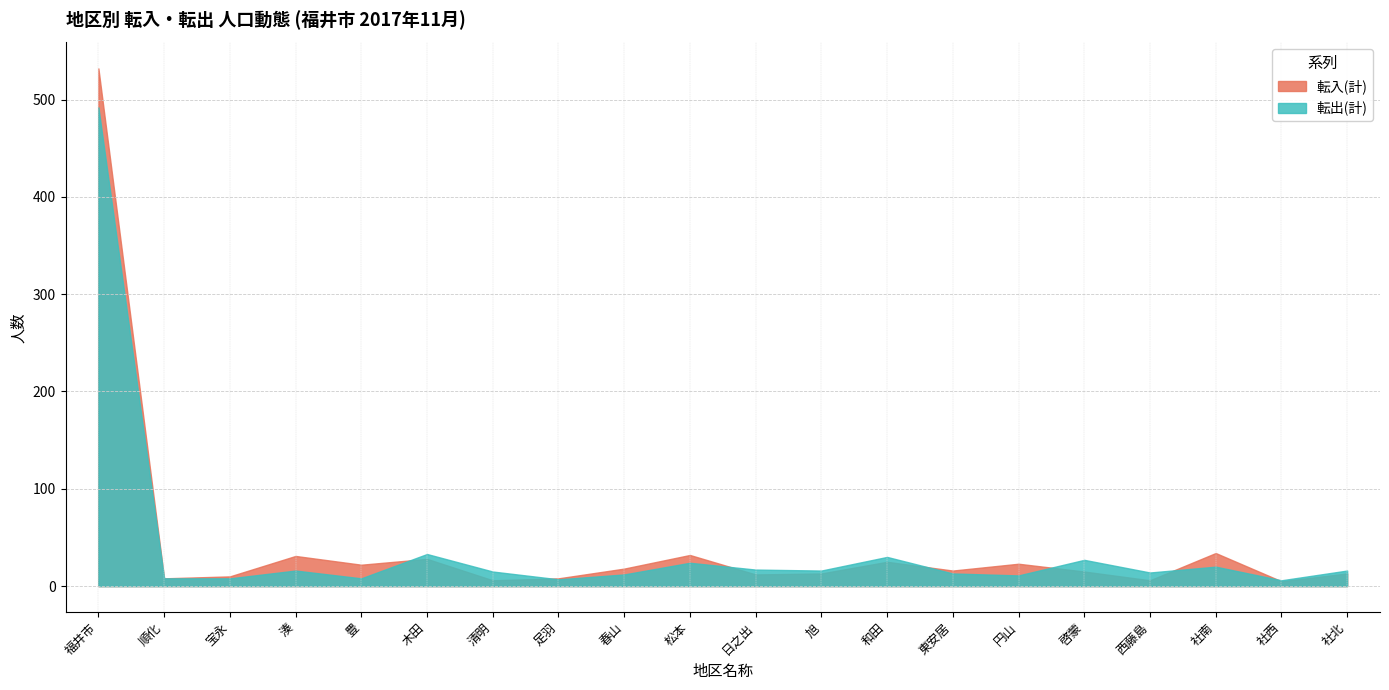

What value does the 転出(計) series have at 福井市?

492